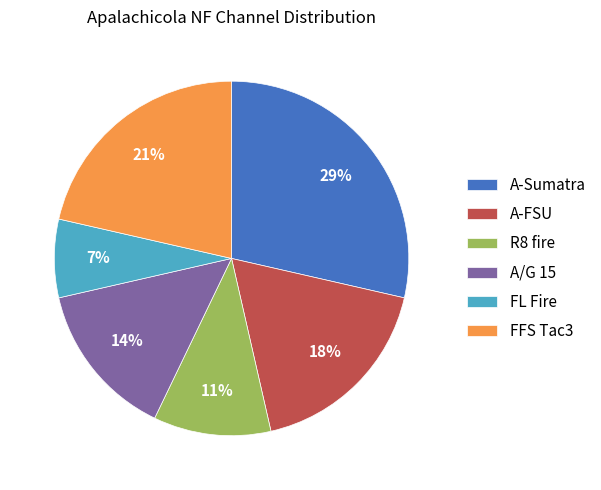

Between A-Sumatra and A/G 15, which is larger?

A-Sumatra